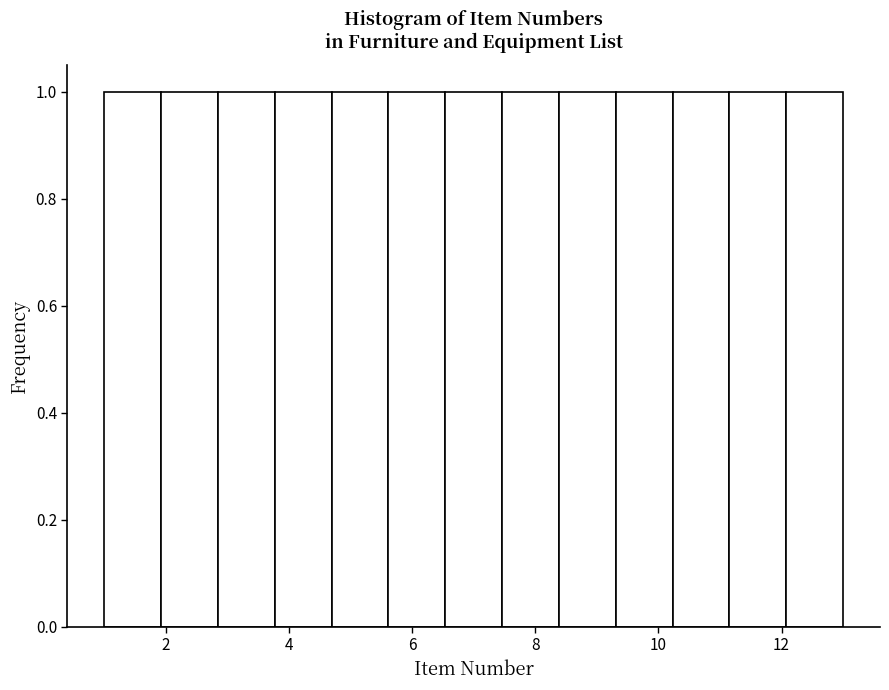

How tall is the bar that spans 6.6 to 7.4 on the x-axis? Neither the bar edges nor the heights are printed on the chart, so give them approximately, as read against the axes.

1